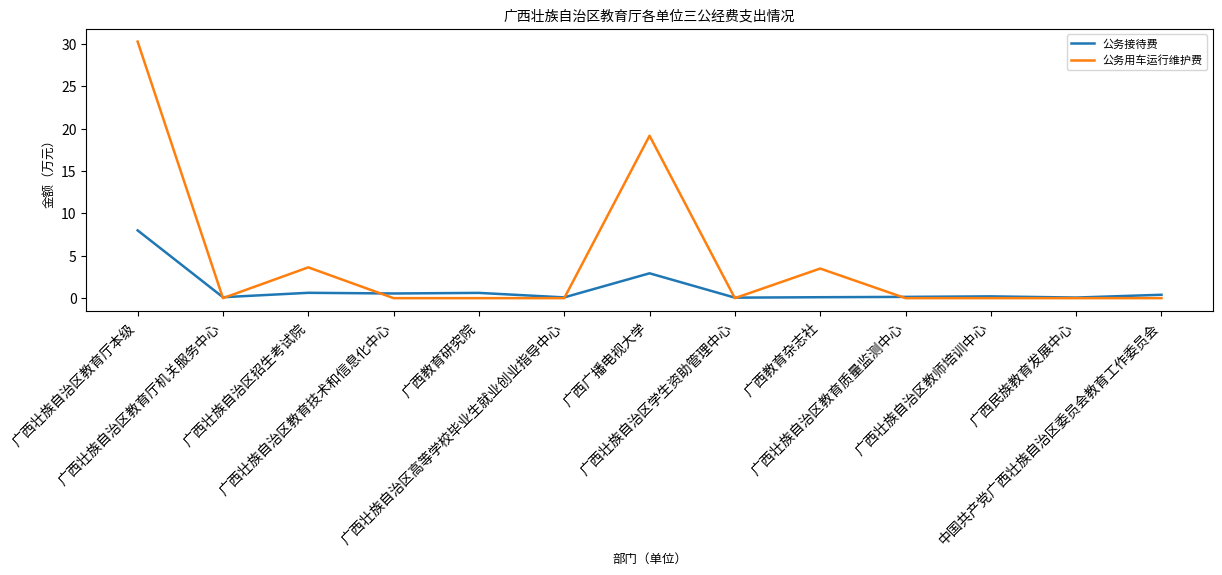

How many distinct data groups are displayed?

2